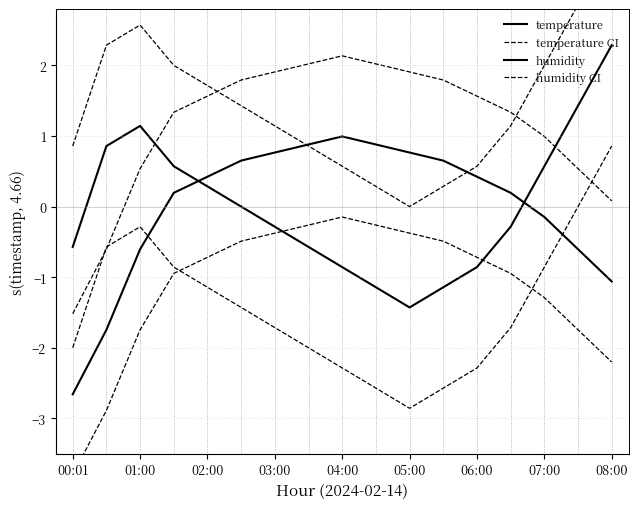

What is the difference between the second highest and second lowest values in the humidity series?

2.6